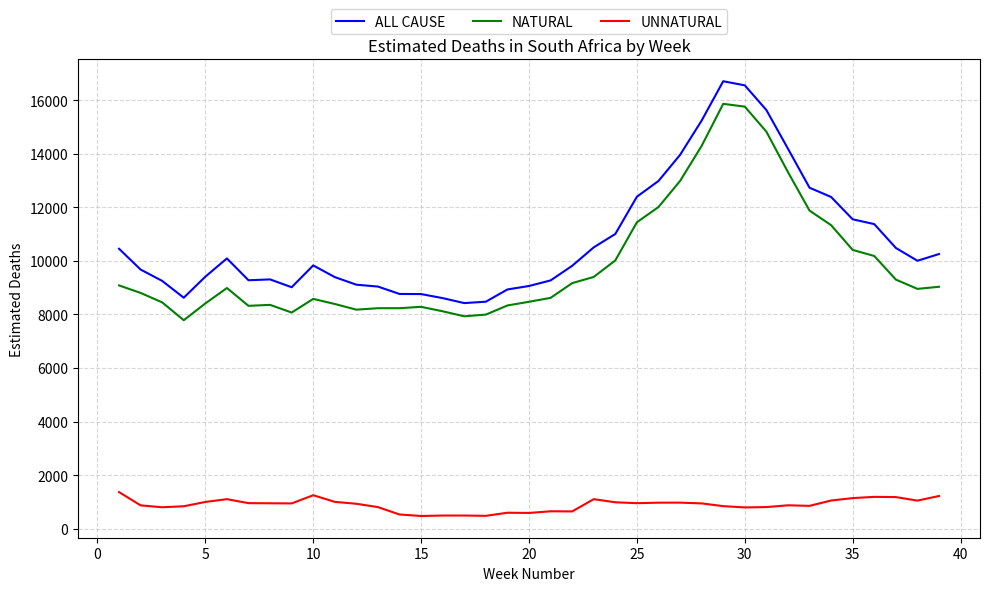

Is this an area chart (filled region under the line)?

No